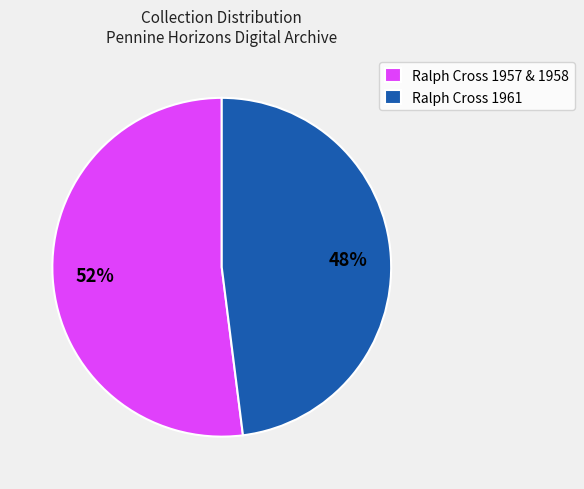

Is it true that Ralph Cross 1957 & 1958 is 52% of the pie?

True